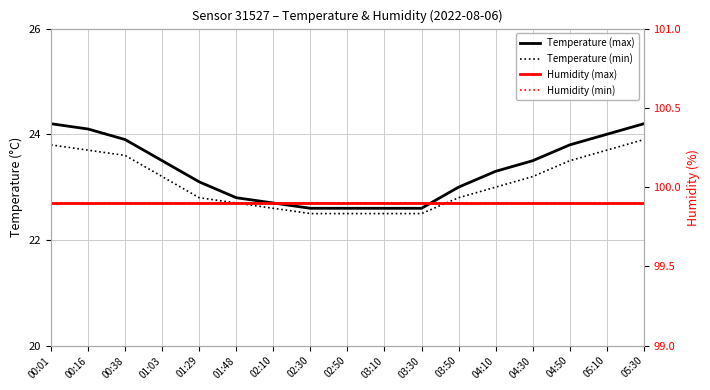

Is it true that Humidity (max) equals 47.8 at 04:10?

False